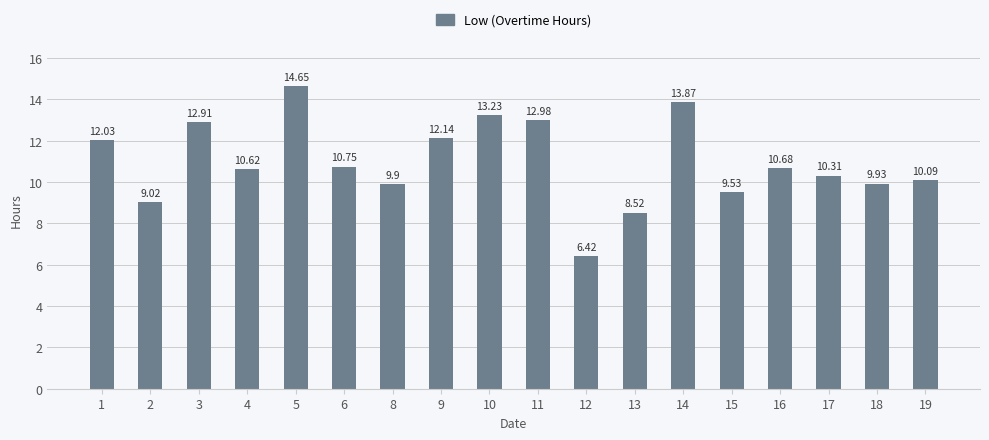

At which label is the value closest to 10?

18